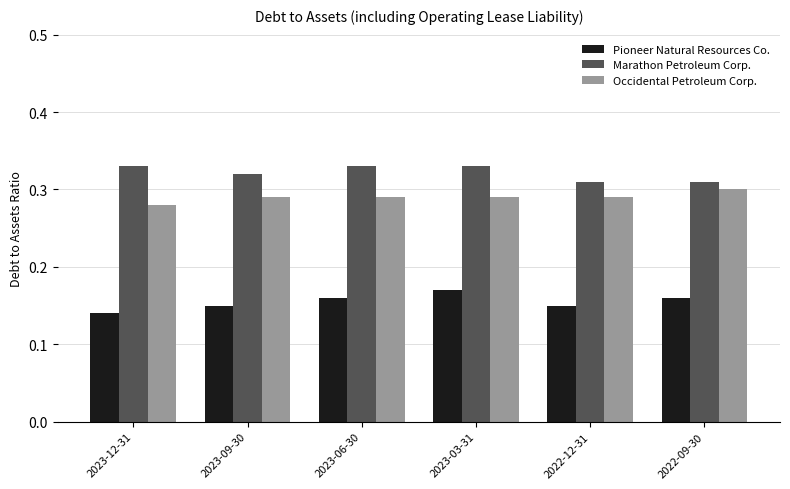

True or false: Marathon Petroleum Corp. has a value of 0.3 at 2022-12-31.

True